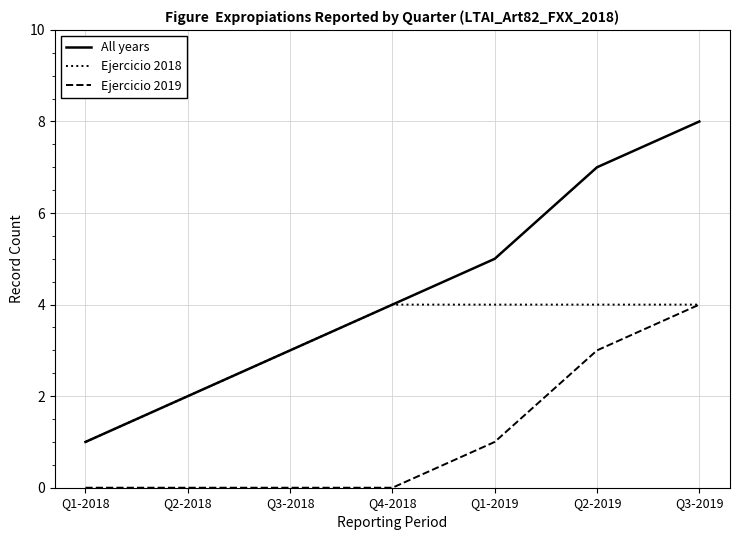

What is the average value of the All years series?

4